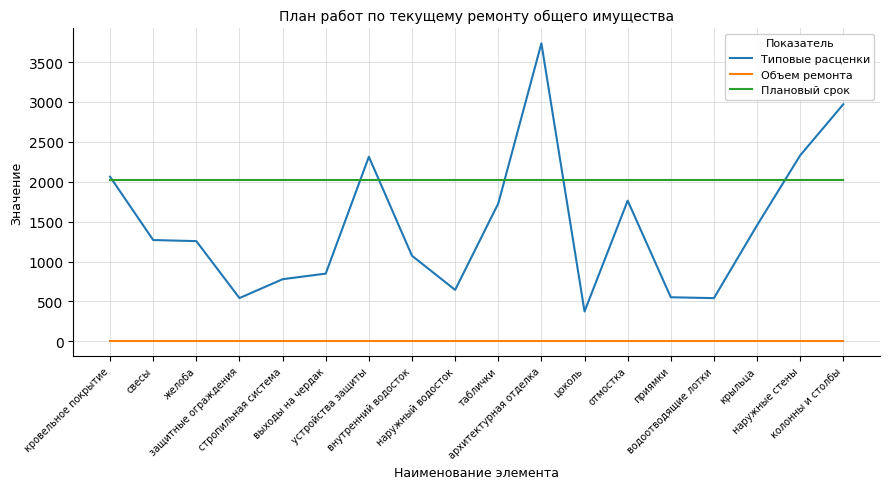

True or false: Плановый срок has a value of 2723.7 at внутренний водосток.

False